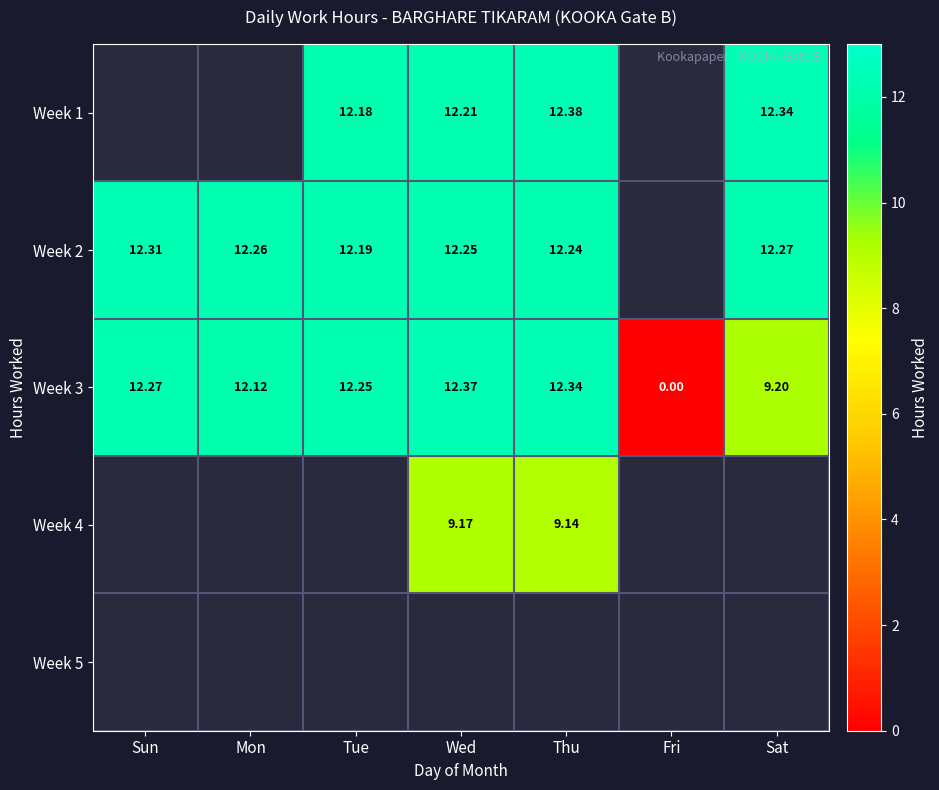

Which category has the highest value in the Week 3 series?

Wed